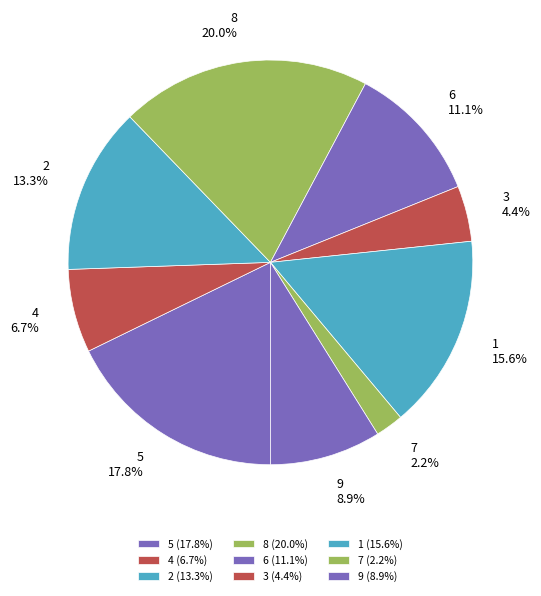

Does 7 account for over 50% of the chart?

No